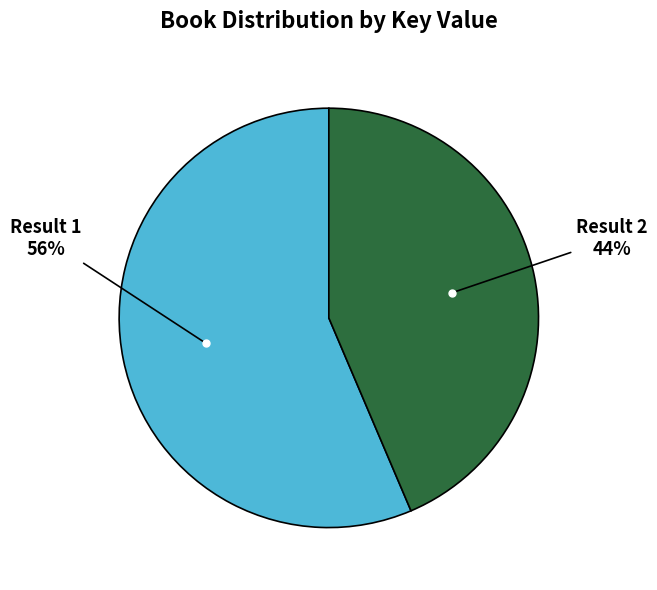

Is it true that Result 1 is 51% of the pie?

False